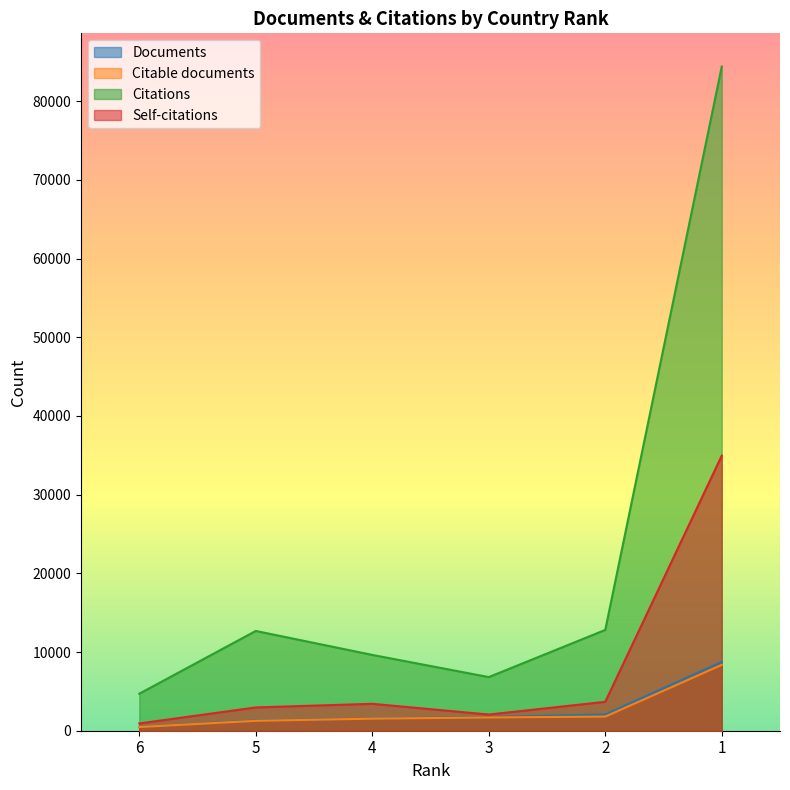

Rank the series by their maximum value, from lowest to highest.

Citable documents, Documents, Self-citations, Citations